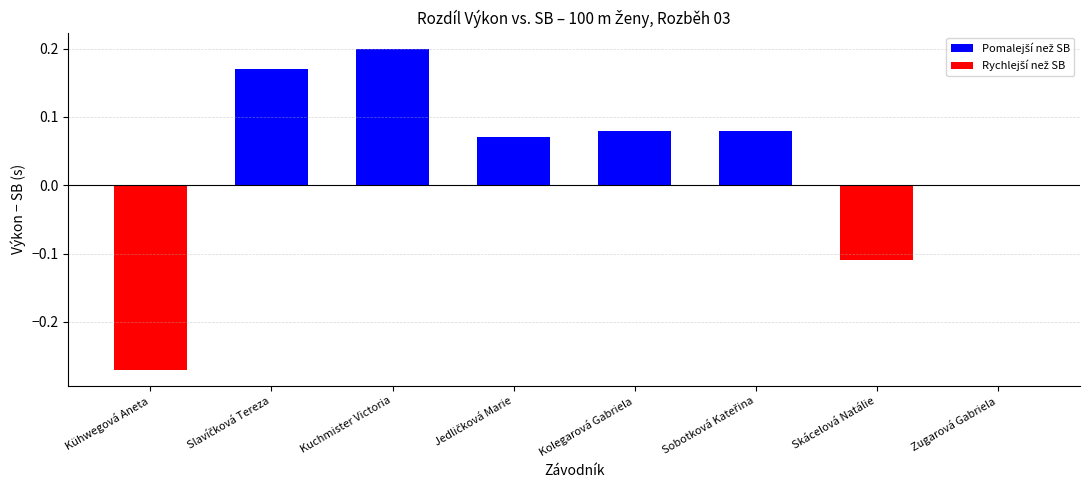

The value at Kuchmister Victoria is 0.2. True or false?

True